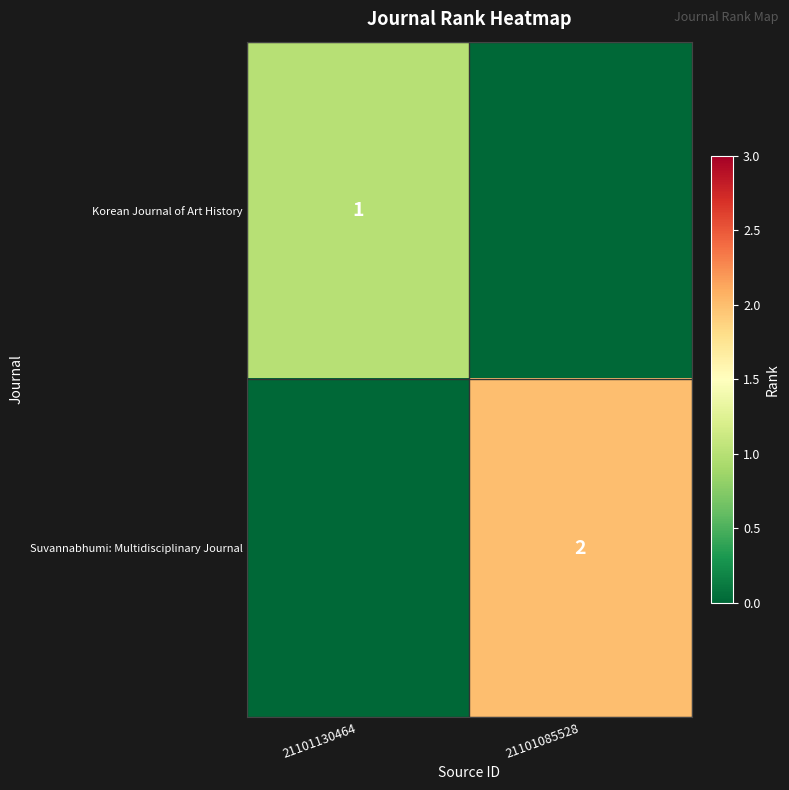

The Suvannabhumi: Multidisciplinary Journal series shows 1 at 21101085528. True or false?

False